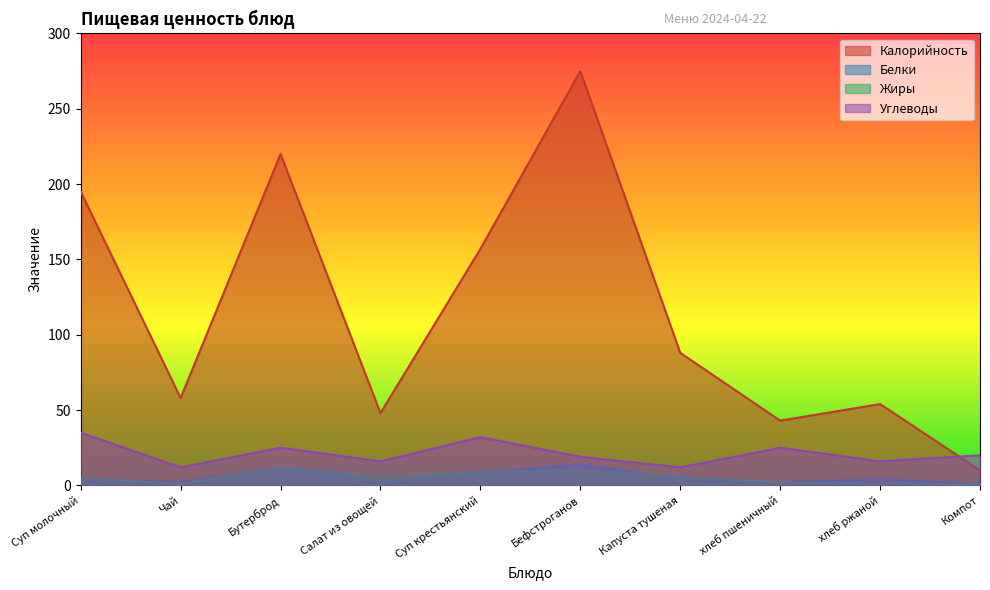

True or false: Калорийность has a value of 361 at Бефстроганов.

False